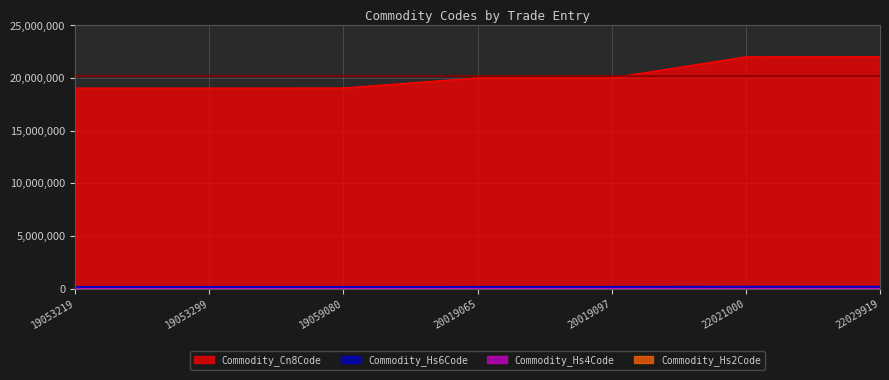

The Commodity_Hs4Code series shows 454 at 19053219. True or false?

False